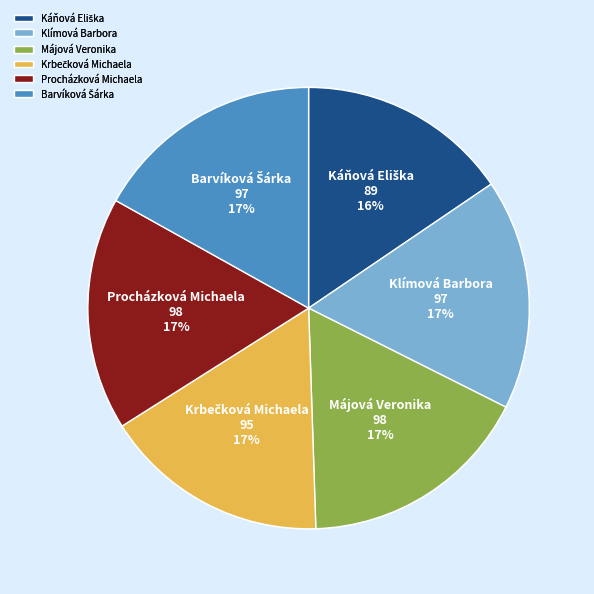

To the nearest percent, what is the average slice percentage?

17%